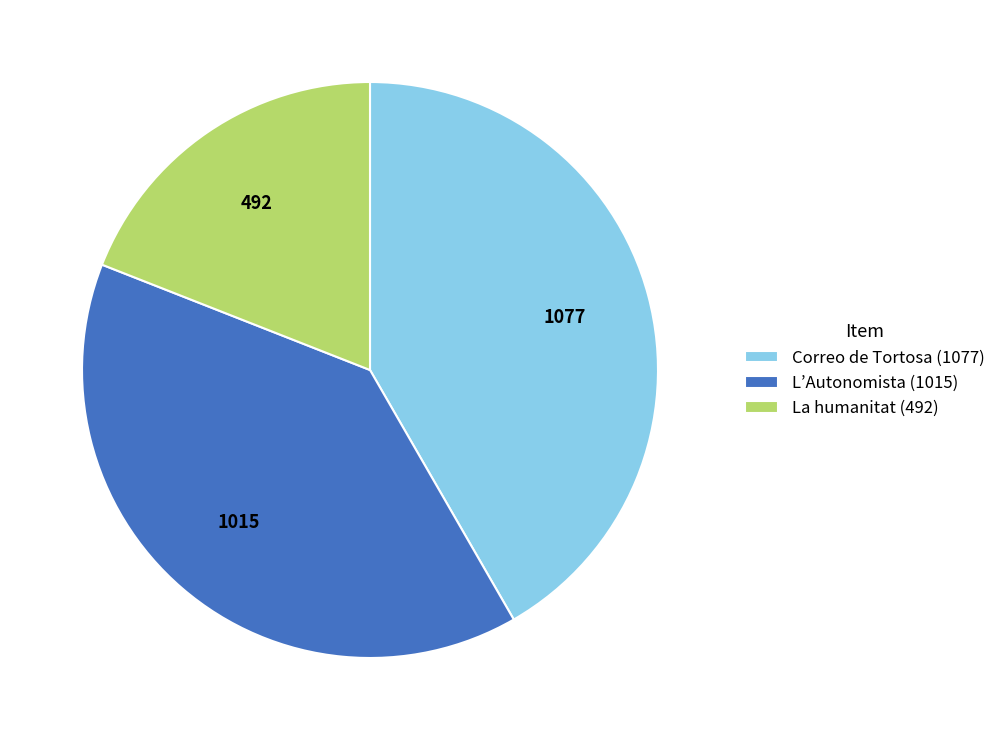

What is the ratio of the value at Correo de Tortosa (1077) to the value at La humanitat (492)?

2.2